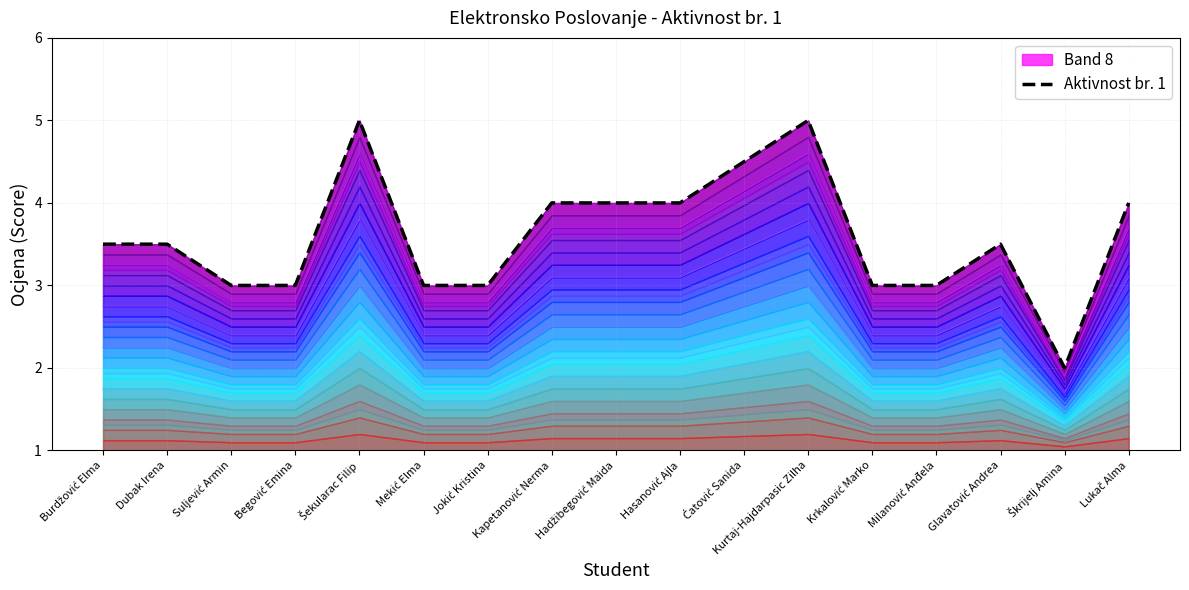

Which category has the highest value across all series?

Šekularac Filip